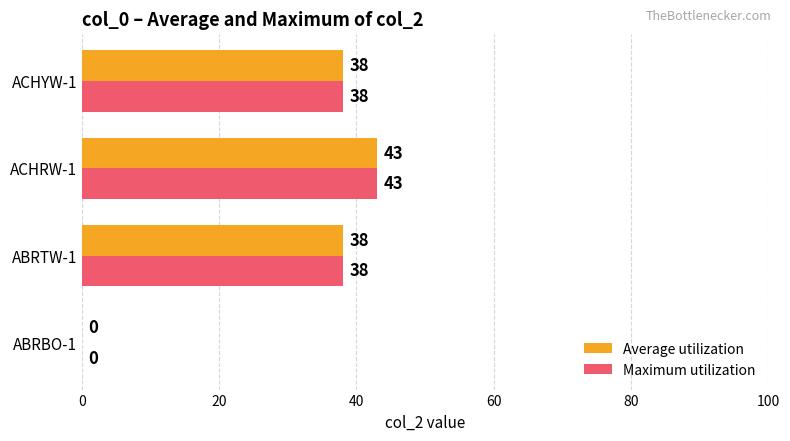

What value does the Maximum utilization series have at ACHYW-1, to the nearest 5?

40